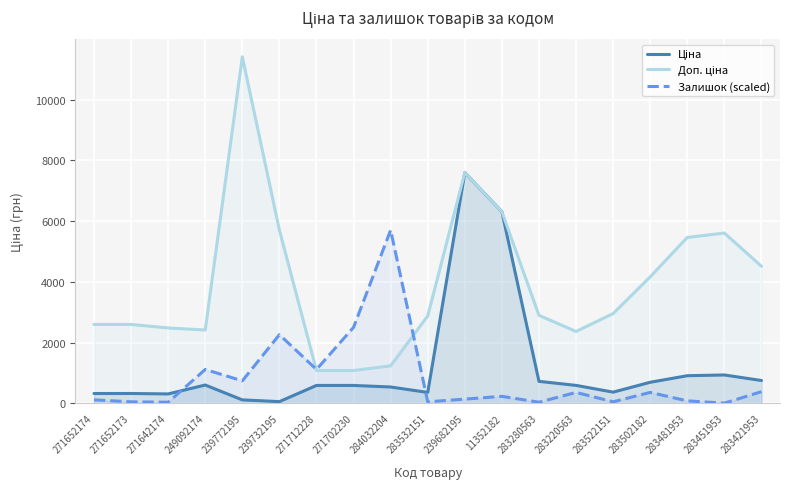

What is the average value of the Залишок (scaled) series?

808.0